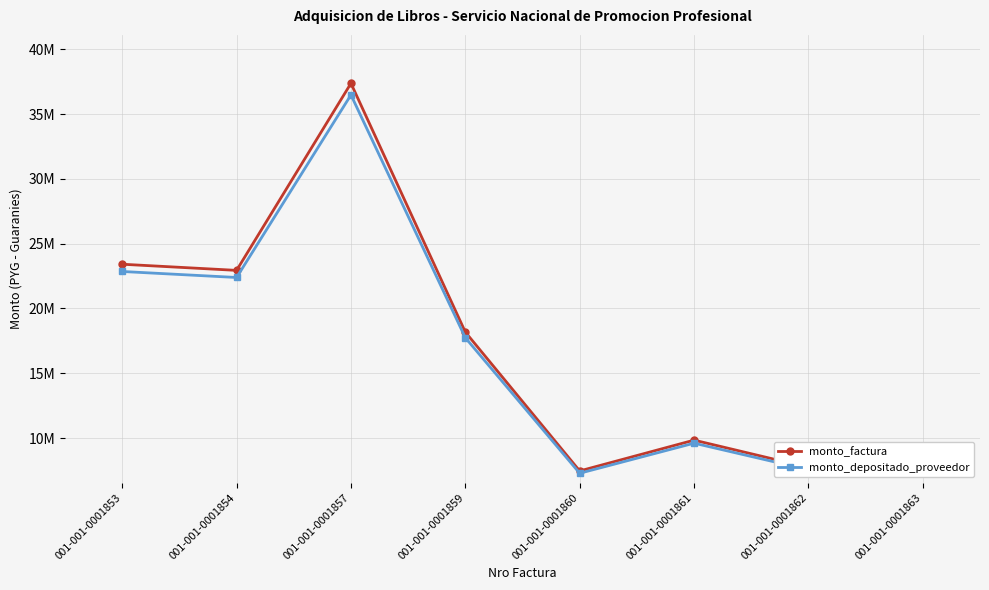

Which category has the lowest value in the monto_factura series?

001-001-0001860